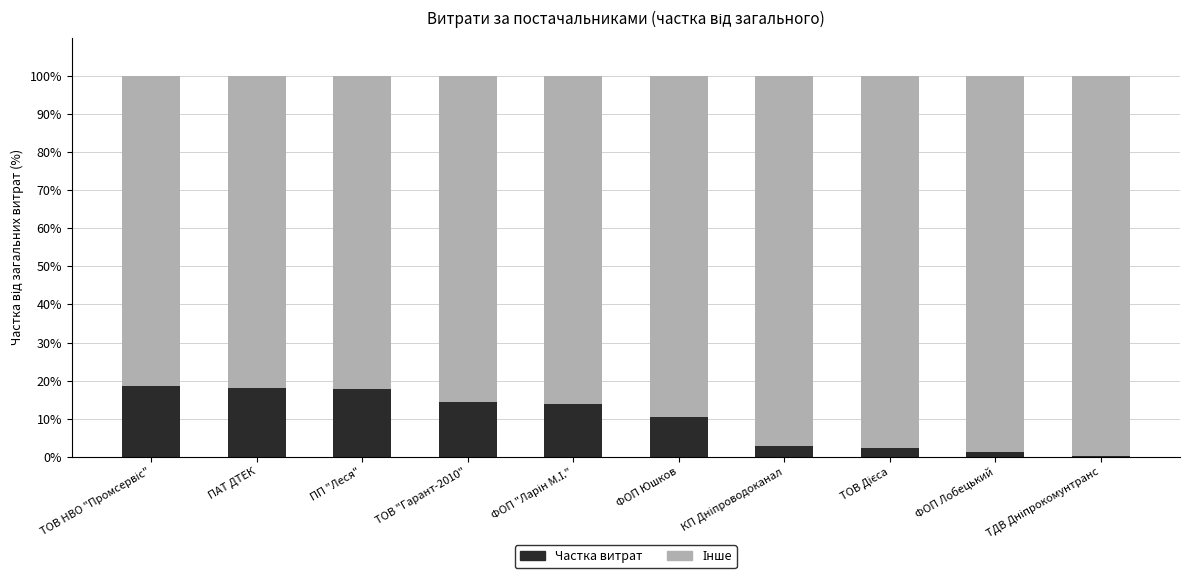

What is the total value across all series at ТОВ "Гарант-2010"?

100.0